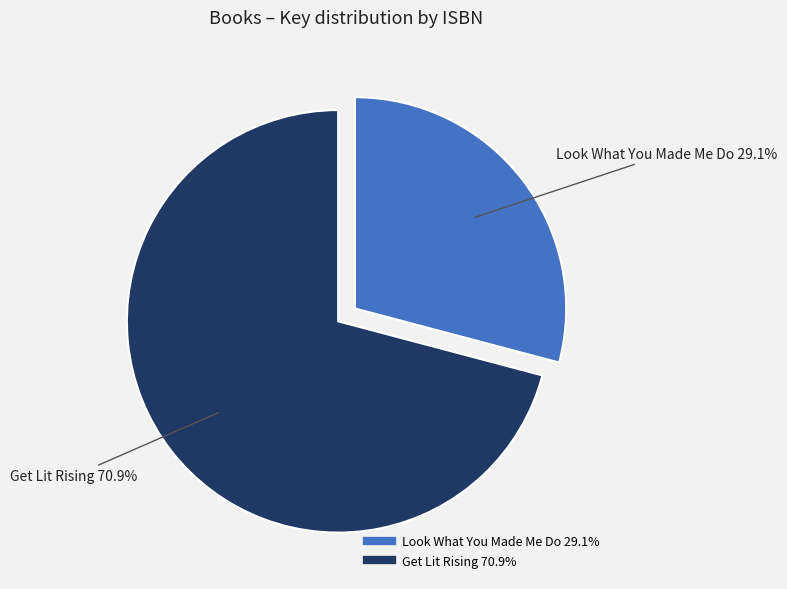

Does any single category account for the majority?

Yes